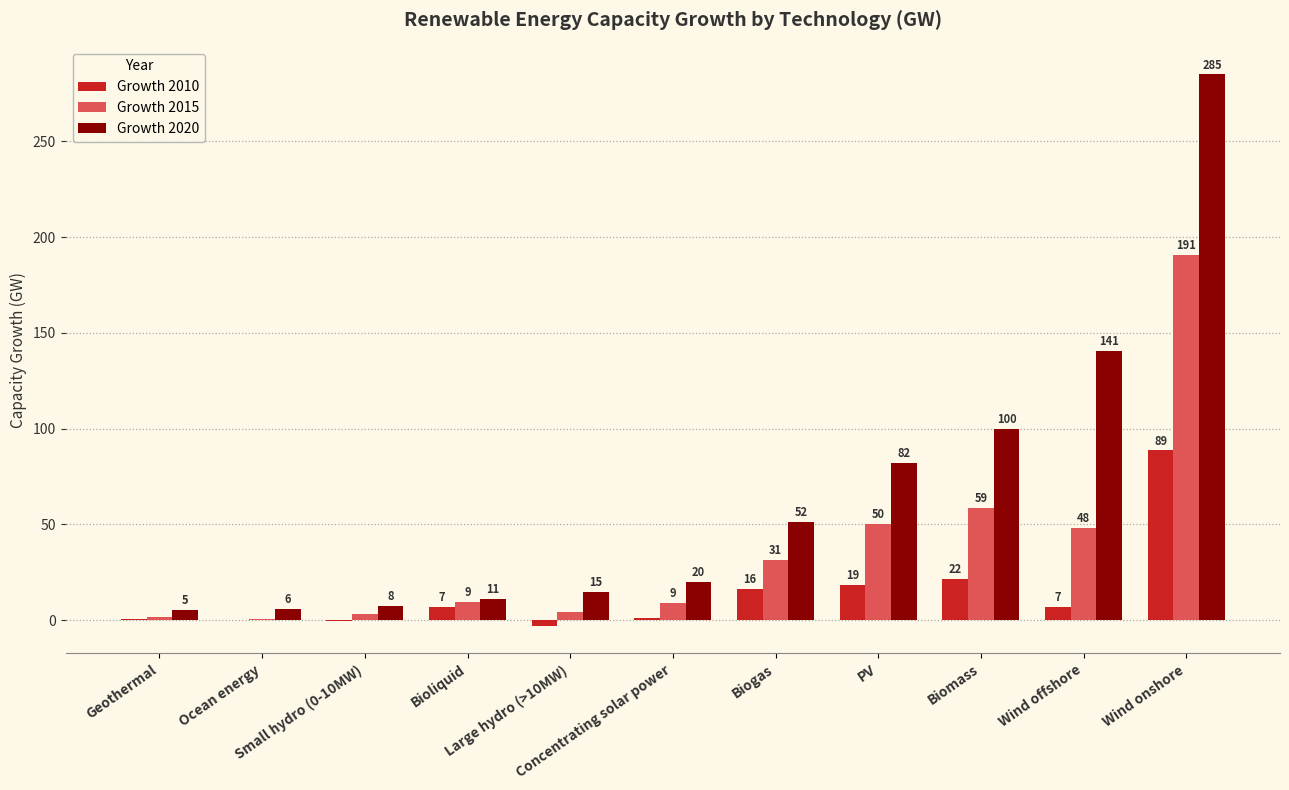

Which series has the largest total across all categories?

Growth 2020